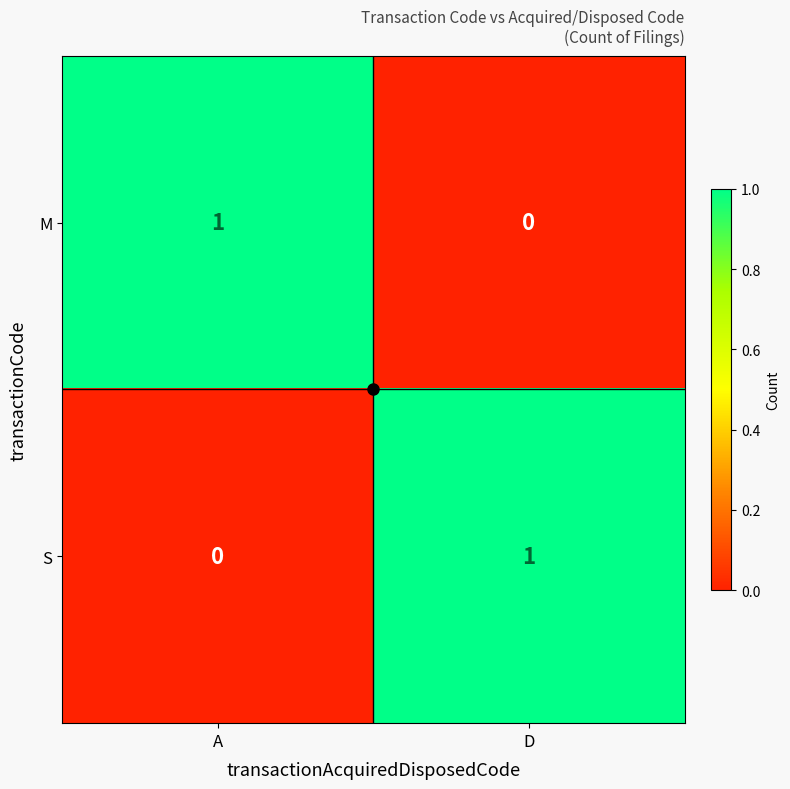

Is it true that M equals 0 at D?

True